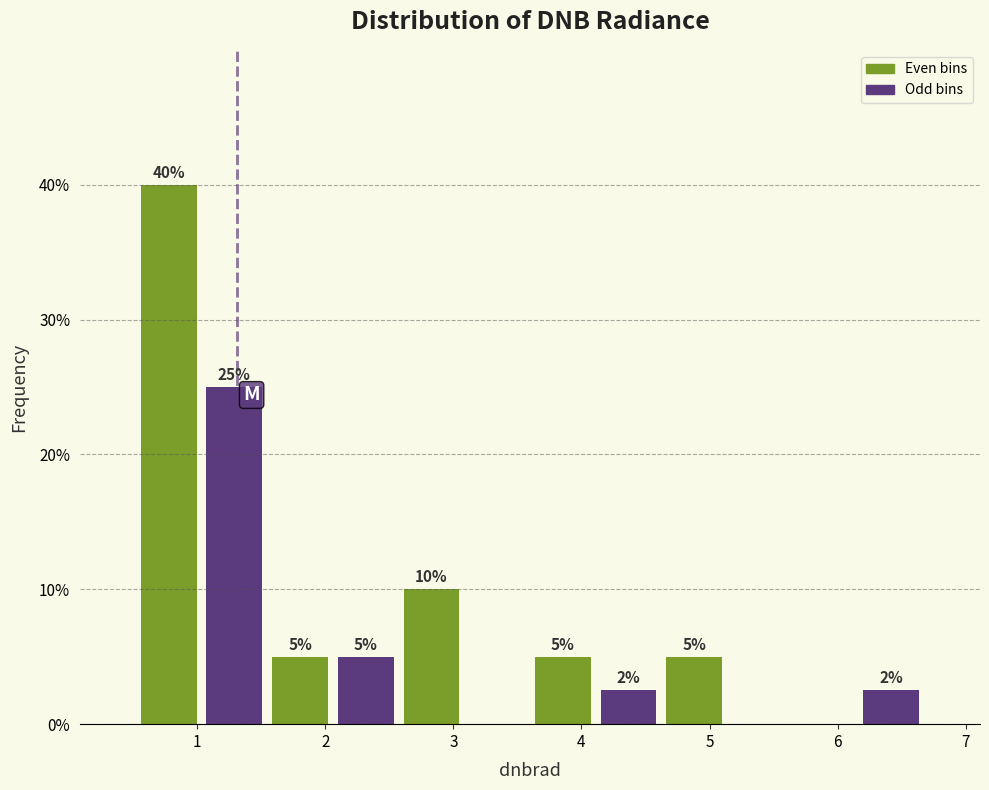

Which range on the x-axis has the tallest bar?

0.5 to 1.0